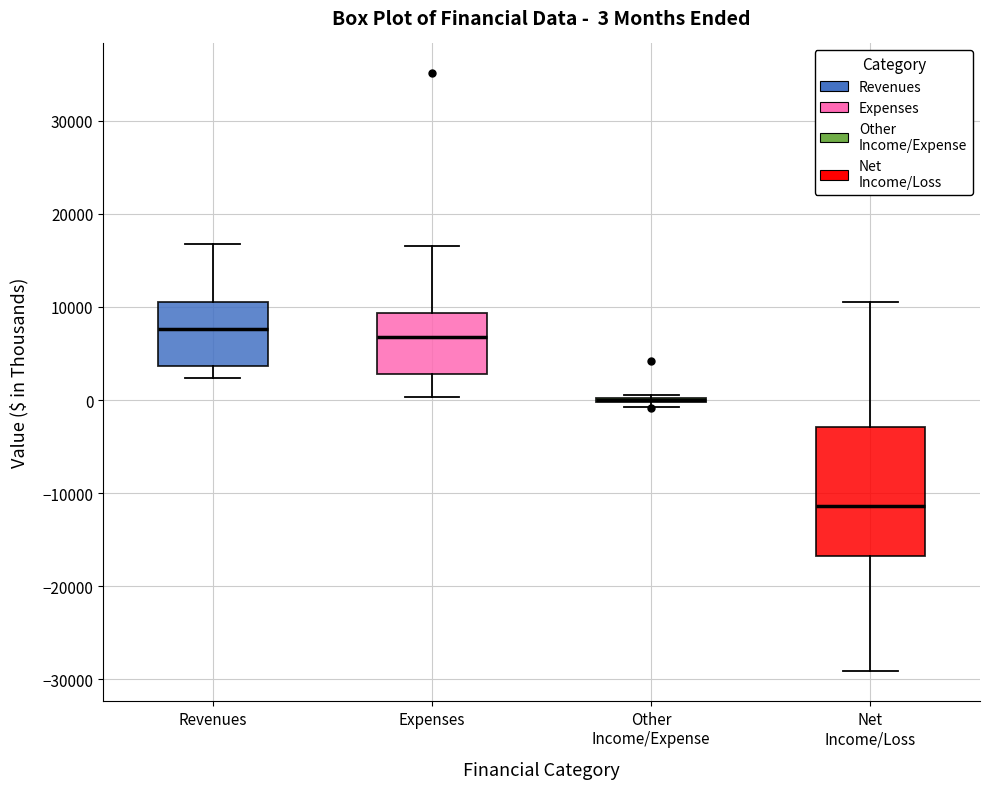

Which box is the tallest, from its lower edge to its upper edge?

Net Income/Loss